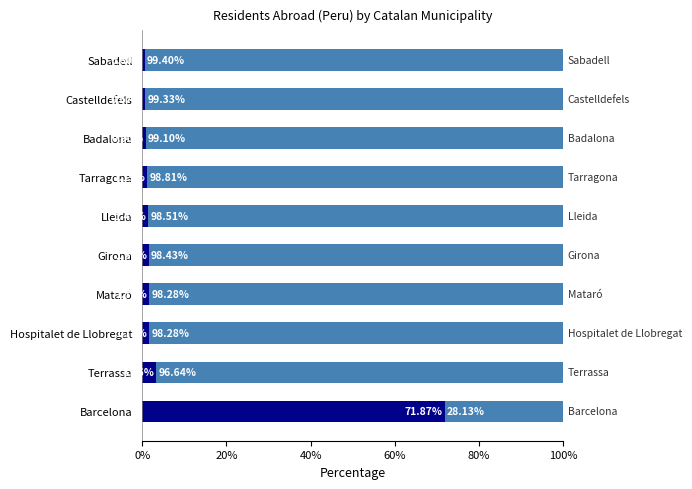

What is the total value across all series at Mataró?

100.0